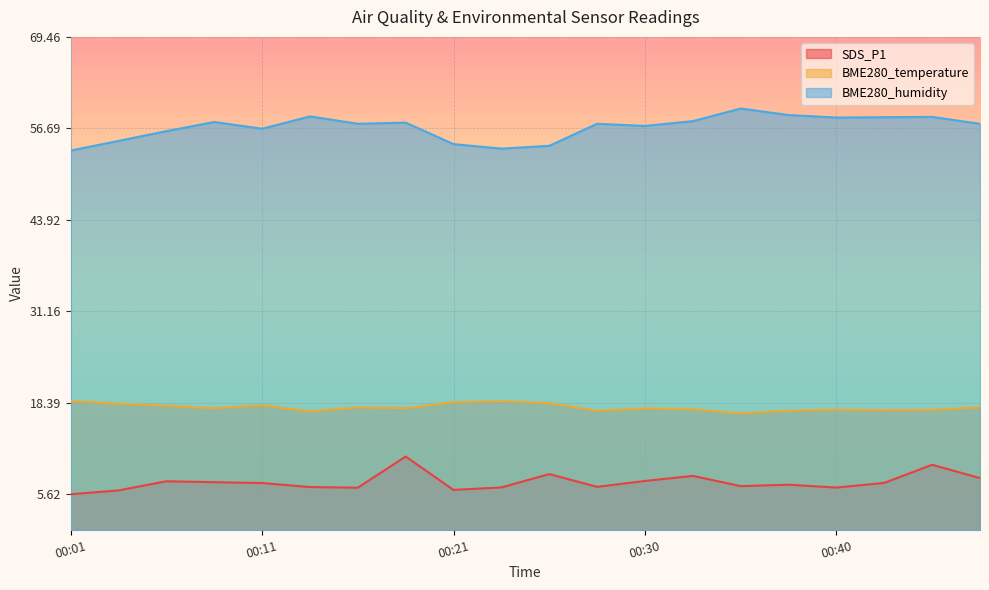

At which category does SDS_P1 reach its first local valley?

00:16